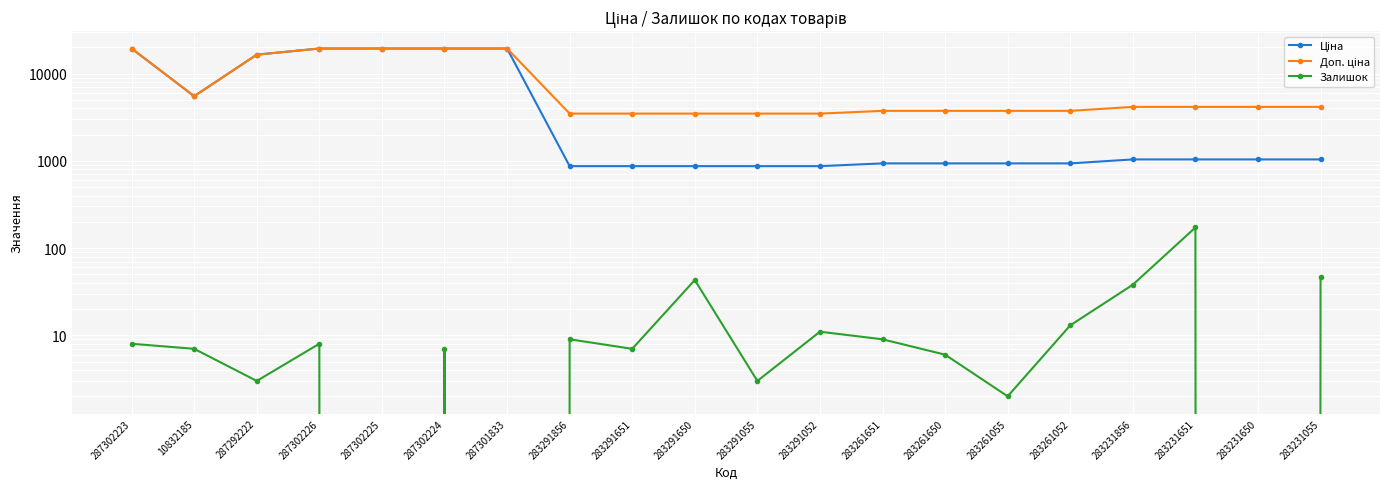

What is the difference between the Ціна values at 10832185 and 283261055?

4563.8